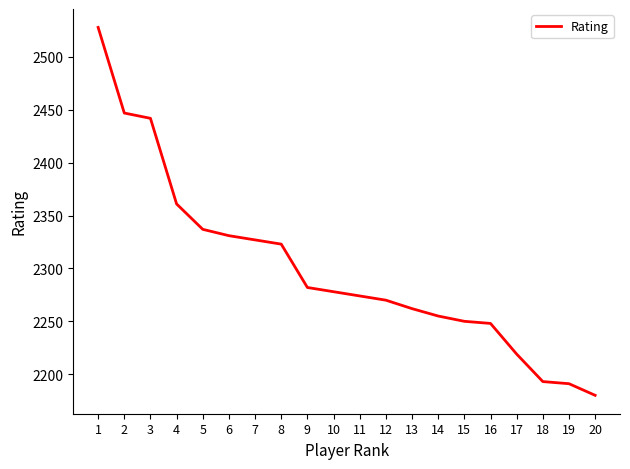

Approximately how many times larger is the value at 18 compared to 1?

0.9